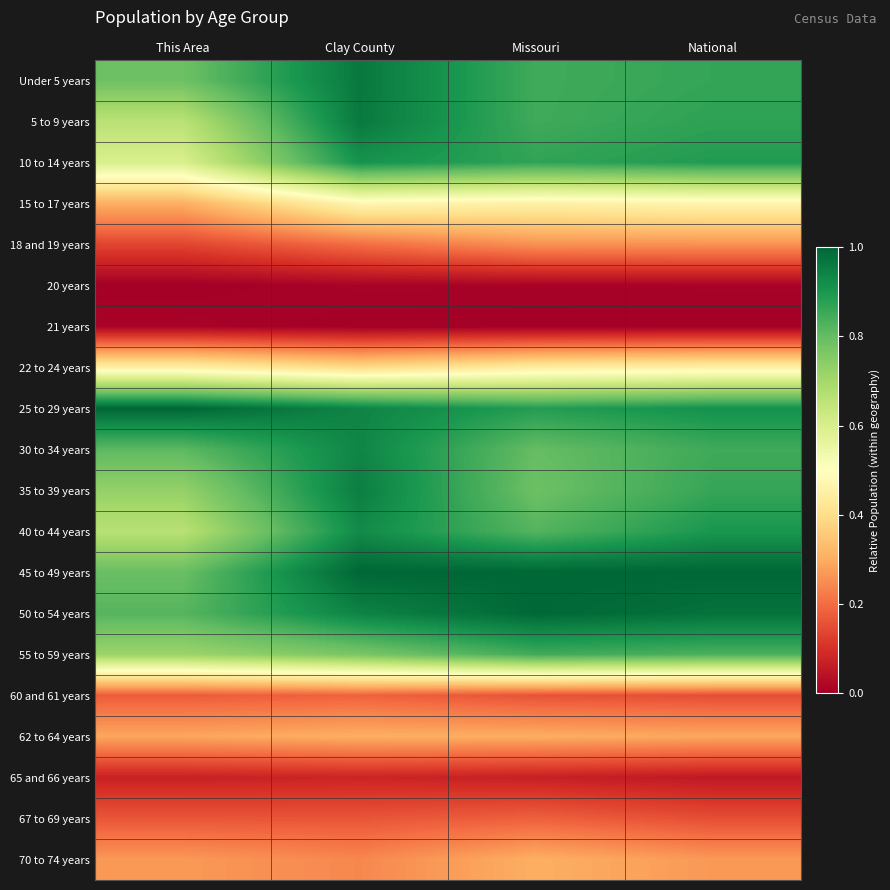

Reading right to left, list all the values displayed in this chart.

Under 5 years: National=0.9	Missouri=0.8	Clay County=1.0	This Area=0.8
5 to 9 years: National=0.9	Missouri=0.8	Clay County=1.0	This Area=0.7
10 to 14 years: National=0.9	Missouri=0.9	Clay County=0.9	This Area=0.6
15 to 17 years: National=0.5	Missouri=0.5	Clay County=0.5	This Area=0.3
18 and 19 years: National=0.3	Missouri=0.3	Clay County=0.2	This Area=0.1
20 years: National=0.0	Missouri=0.0	Clay County=0.0	This Area=0.0
21 years: National=0.0	Missouri=0.0	Clay County=0.0	This Area=0.0
22 to 24 years: National=0.5	Missouri=0.4	Clay County=0.4	This Area=0.5
25 to 29 years: National=0.9	Missouri=0.9	Clay County=0.9	This Area=1.0
30 to 34 years: National=0.9	Missouri=0.8	Clay County=0.9	This Area=0.8
35 to 39 years: National=0.9	Missouri=0.8	Clay County=1.0	This Area=0.7
40 to 44 years: National=0.9	Missouri=0.8	Clay County=0.9	This Area=0.7
45 to 49 years: National=1.0	Missouri=1.0	Clay County=1.0	This Area=0.8
50 to 54 years: National=1.0	Missouri=1.0	Clay County=0.9	This Area=0.8
55 to 59 years: National=0.8	Missouri=0.8	Clay County=0.8	This Area=0.7
60 and 61 years: National=0.2	Missouri=0.2	Clay County=0.2	This Area=0.2
62 to 64 years: National=0.3	Missouri=0.3	Clay County=0.3	This Area=0.3
65 and 66 years: National=0.1	Missouri=0.1	Clay County=0.1	This Area=0.1
67 to 69 years: National=0.2	Missouri=0.2	Clay County=0.2	This Area=0.2
70 to 74 years: National=0.3	Missouri=0.3	Clay County=0.2	This Area=0.3